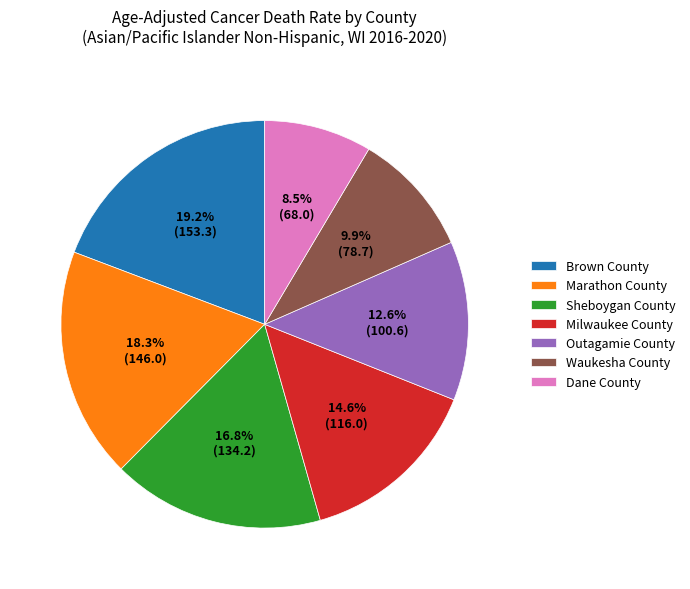

Is there any slice that represents more than half of the pie?

No